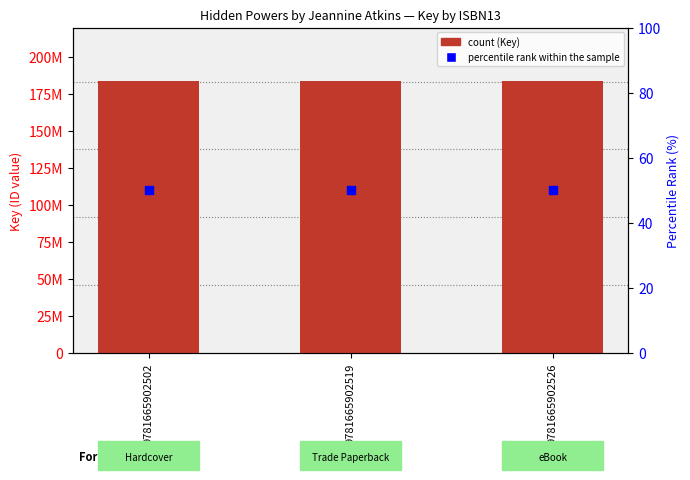

Is the value of percentile rank within the sample at 9781665902519 greater than the value of Key at 9781665902519?

No